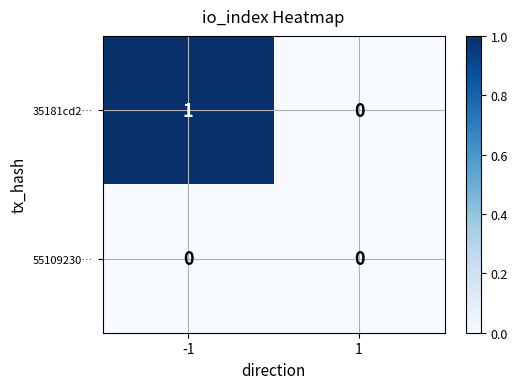

Reading left to right, what are all the values shown in this chart?

35181cd2…: -1=1	1=0
55109230…: -1=0	1=0